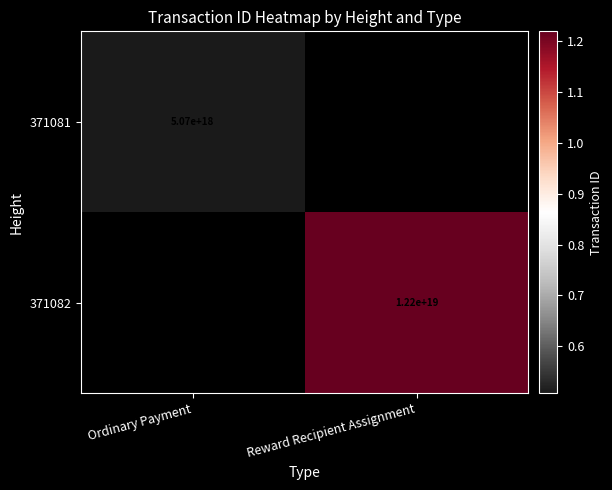

The value of 371082 at Reward Recipient Assignment is 12200000000000000000. True or false?

True